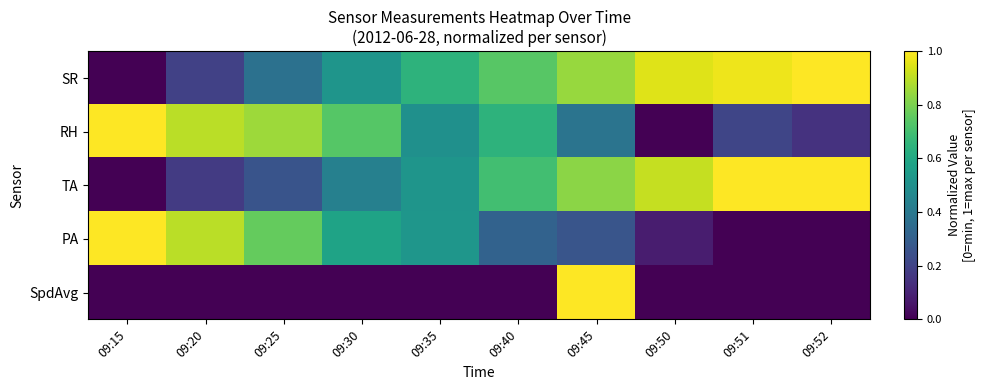

What is the difference between the highest and lowest values at 09:30?

0.7